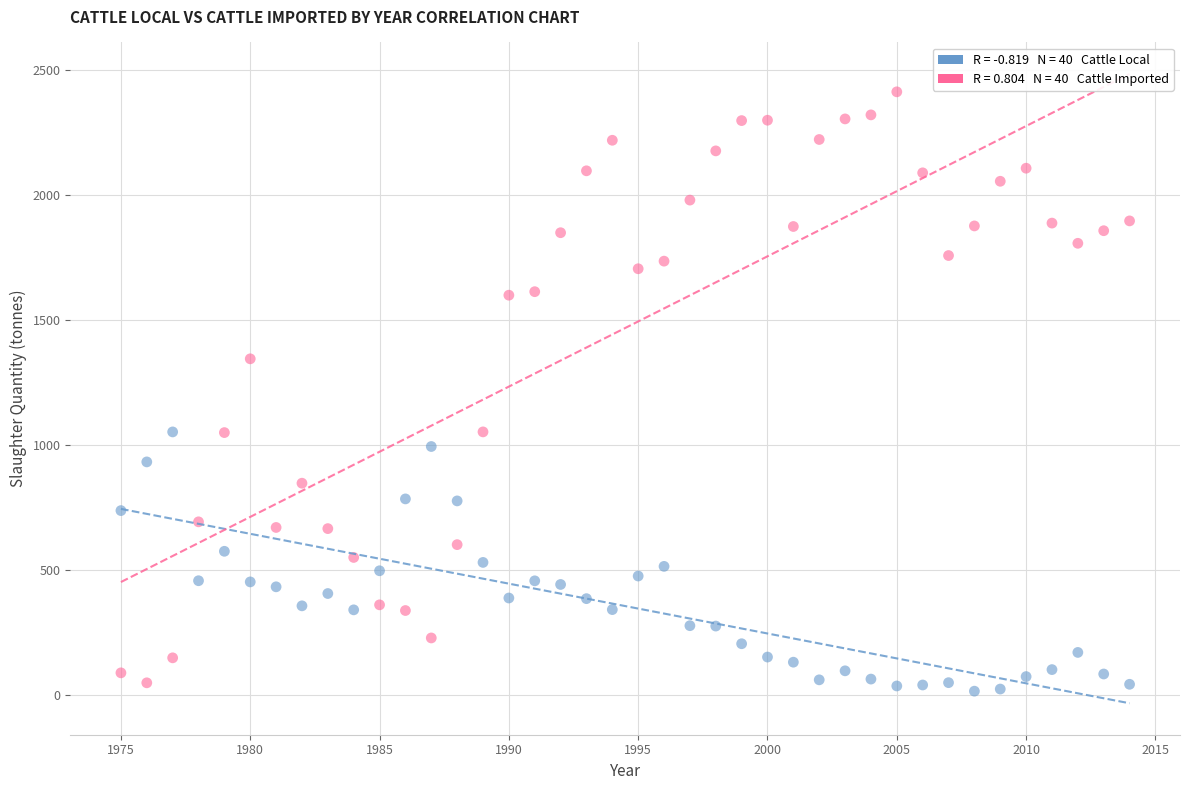

Across all series, what Y value is closest to 1213?

1344.5